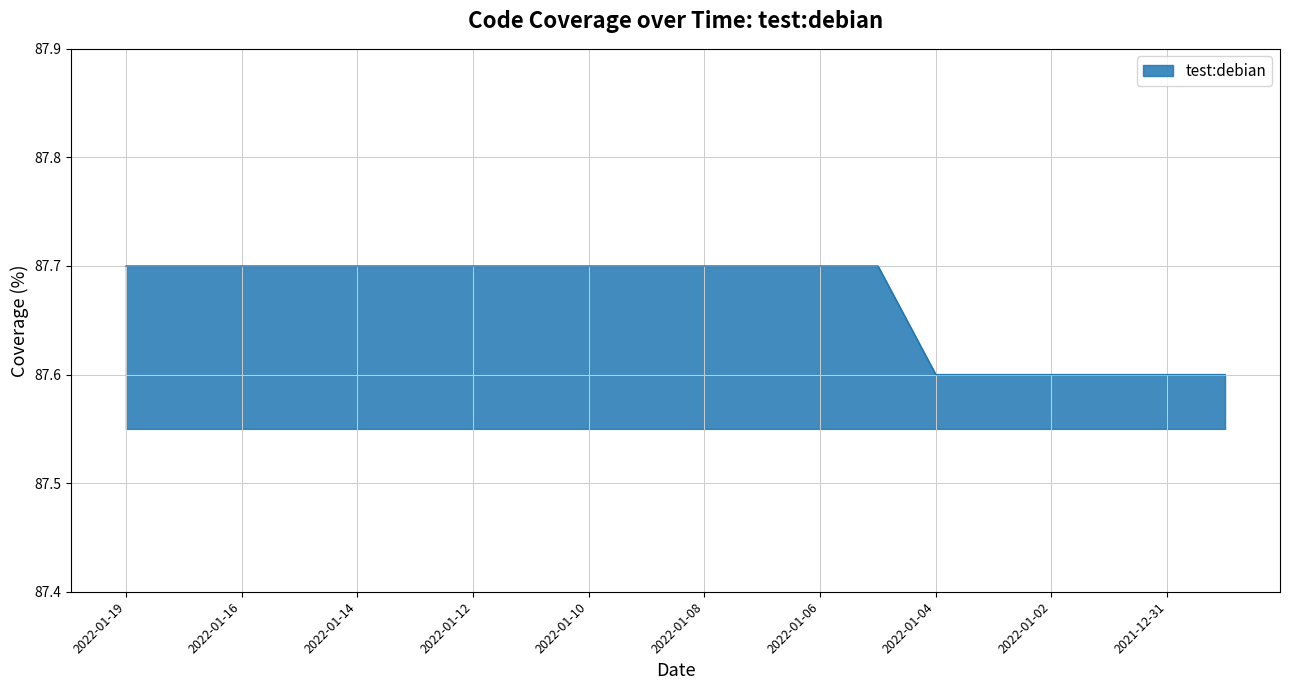

What is the greatest value displayed?

87.7